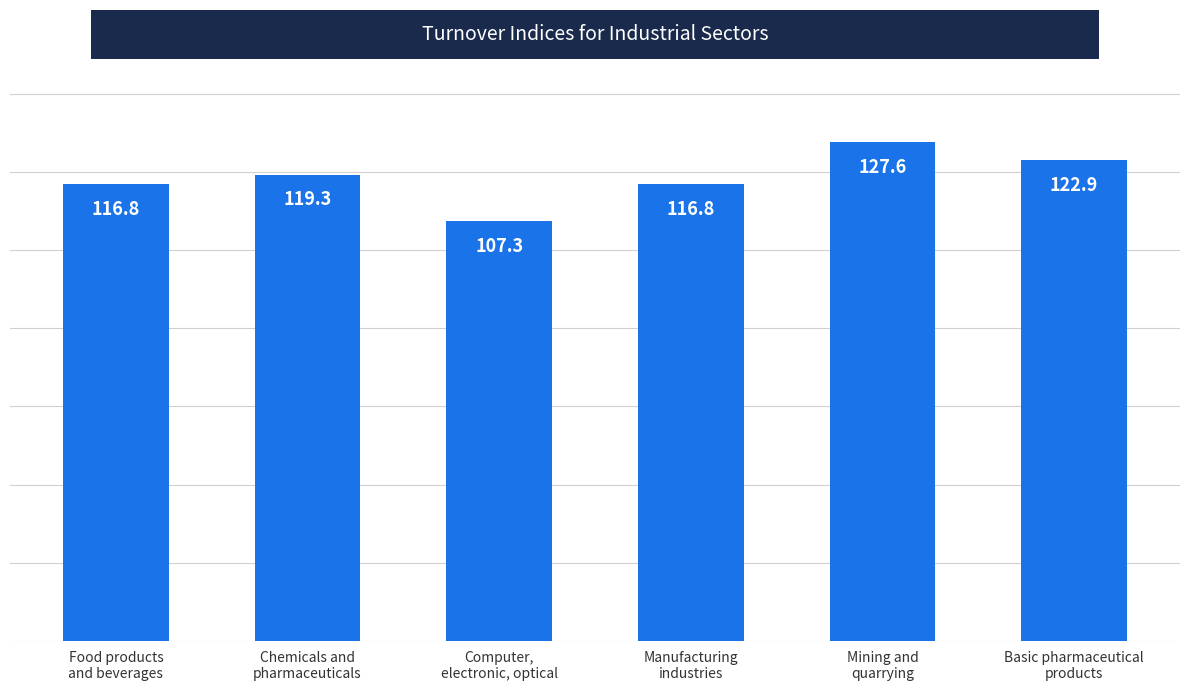

What is the value of the 5th bar from the left?

127.6